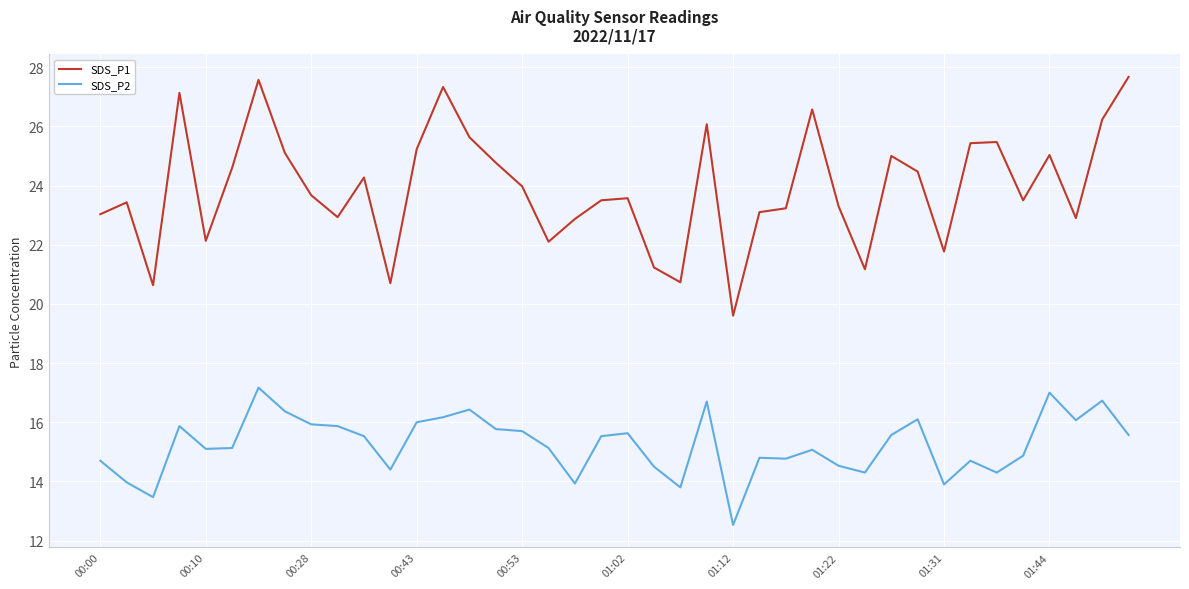

Which series has the largest range (max minus min)?

SDS_P1